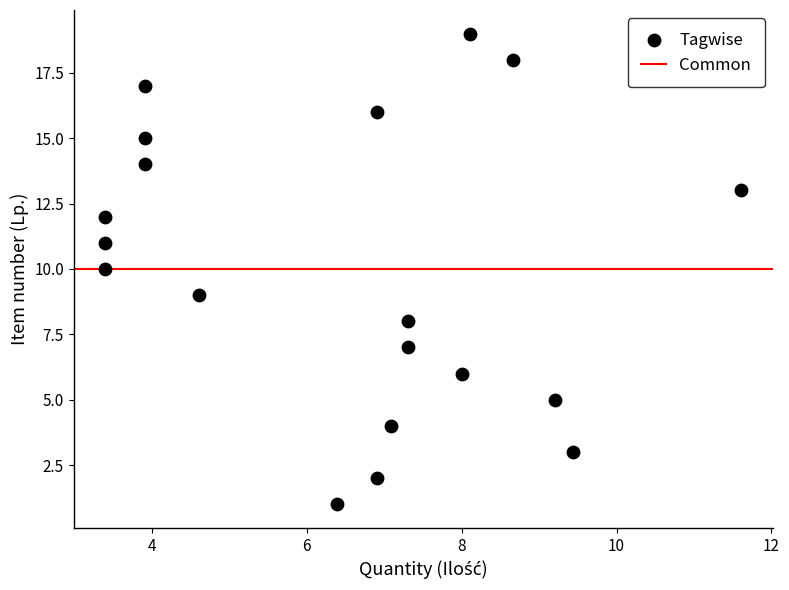

What is the range of Y values (max minus min)?

18